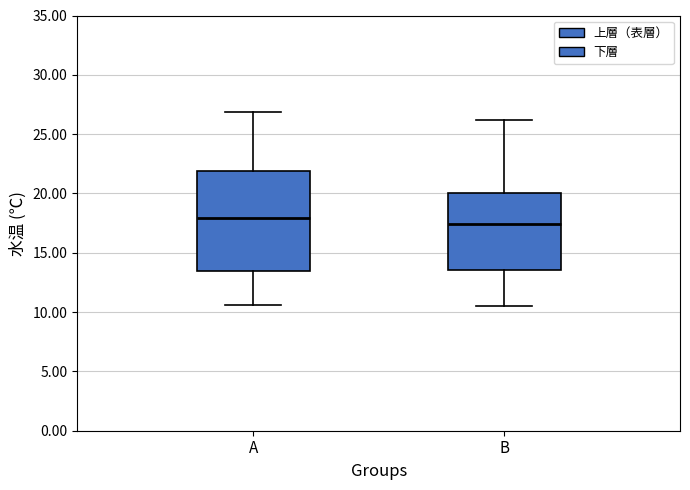

Which box is the tallest, from its lower edge to its upper edge?

A